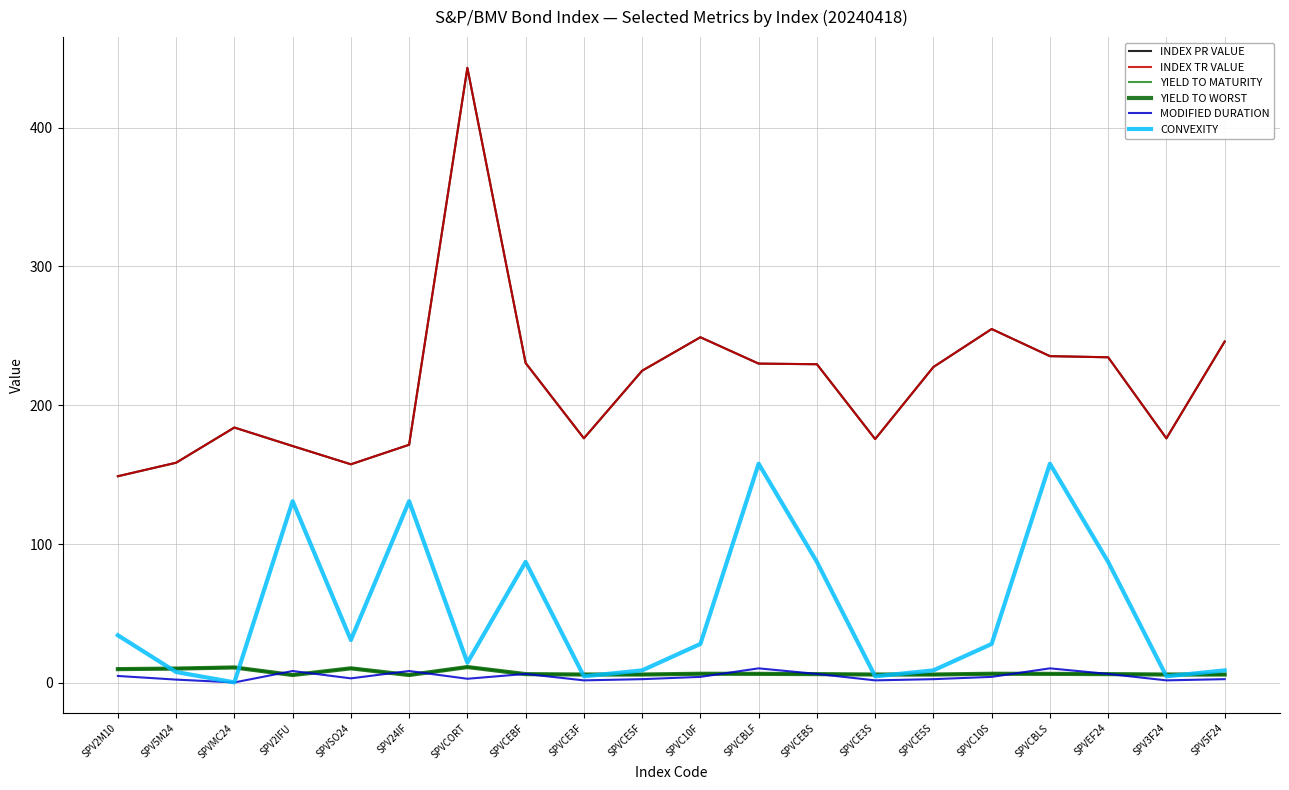

What is the difference between the highest and lowest values at SPVCORT?

440.0